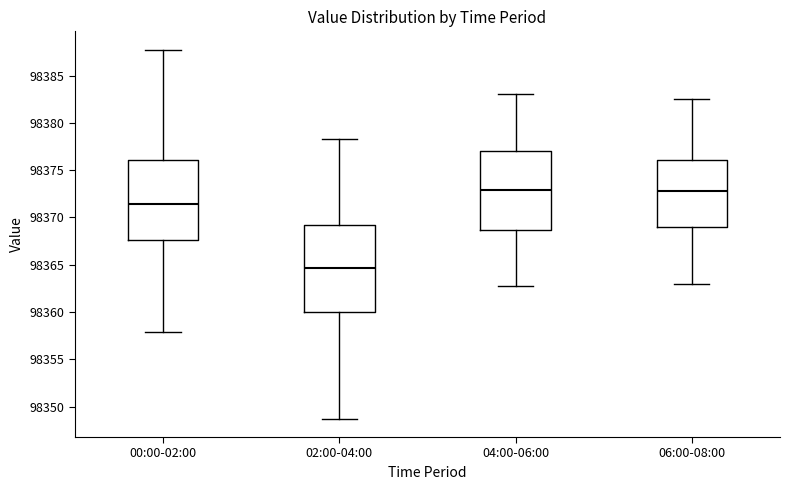

Reading left to right, transcribe this box plot: for each box, give where its median line is, the range the box spans, and where its two whiskers end, as read against the y-axis. The values are not printed on the chart, so give them approximately, as read against the axis.

00:00-02:00: median 98371.5, box 98367.5 to 98376.0, whiskers 98358.0 to 98387.5
02:00-04:00: median 98364.5, box 98360.0 to 98369.0, whiskers 98349.0 to 98378.5
04:00-06:00: median 98373.0, box 98368.5 to 98377.0, whiskers 98363.0 to 98383.0
06:00-08:00: median 98373.0, box 98369.0 to 98376.0, whiskers 98363.0 to 98382.5